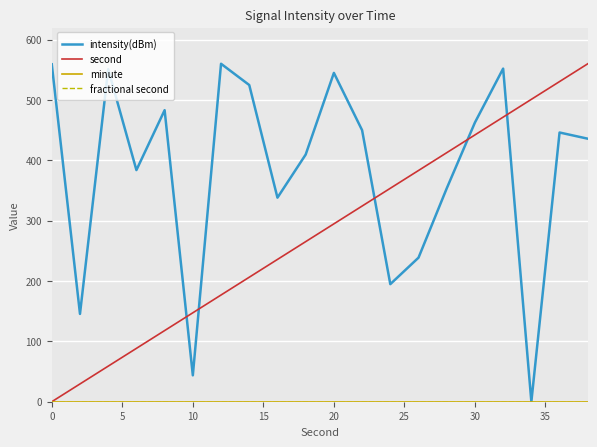

Does the chart display data point markers on the line(s)?

No